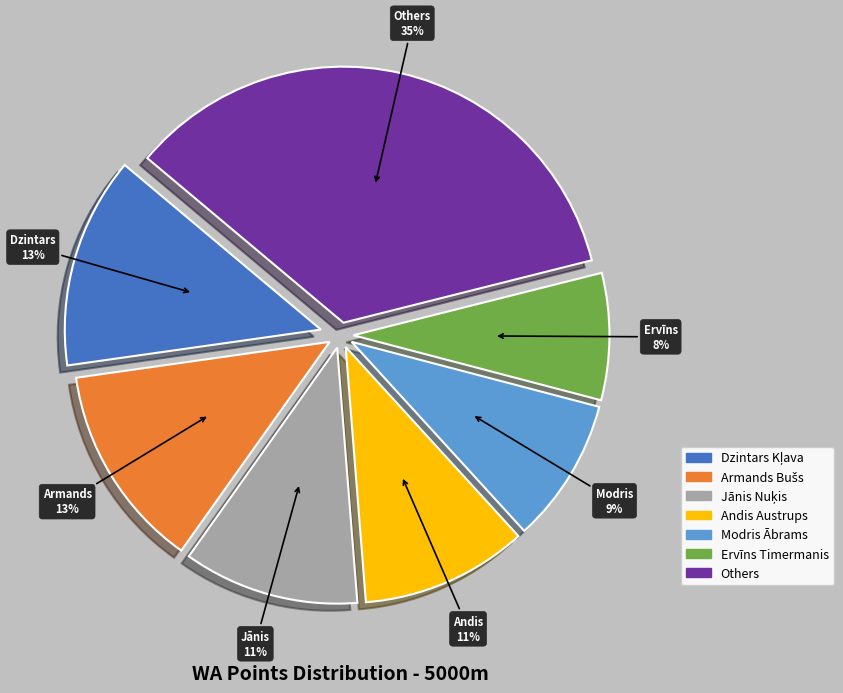

Does any single category account for the majority?

No